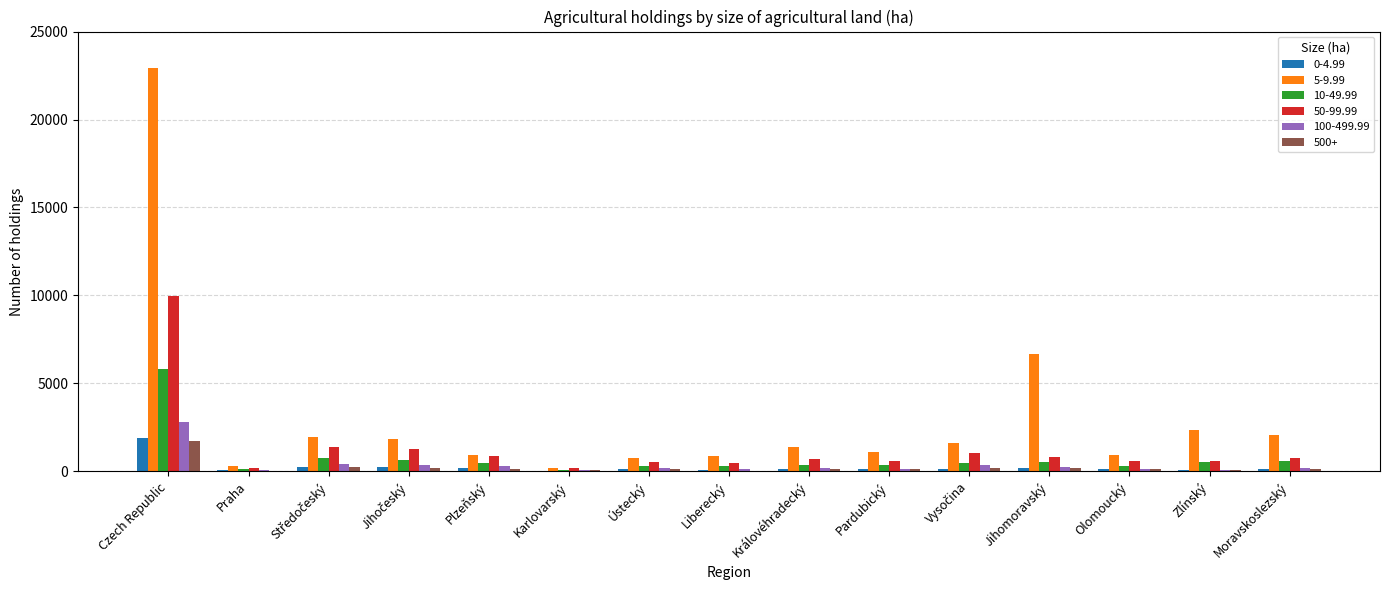

What is the approximate value of 10-49.99 at Moravskoslezský?

576